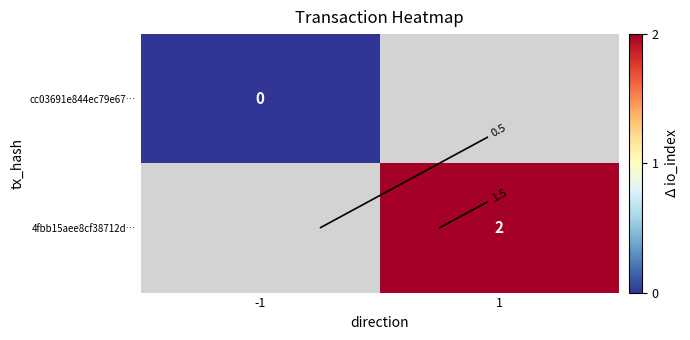

Rank the series at -1 from highest to lowest value.

cc03691e844ec79e67…, 4fbb15aee8cf38712d…